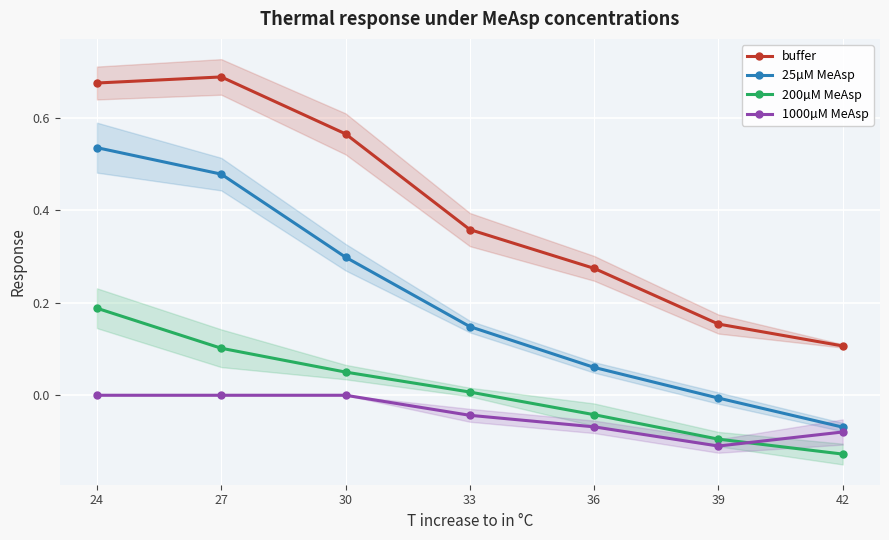

Which category has the lowest value in the buffer series?

42